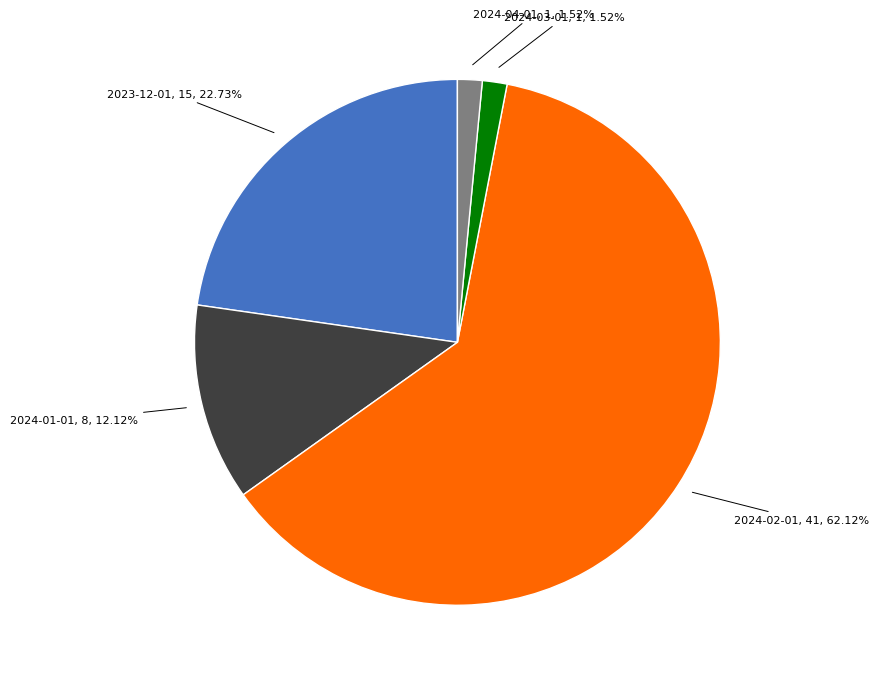

Does any single category account for the majority?

Yes